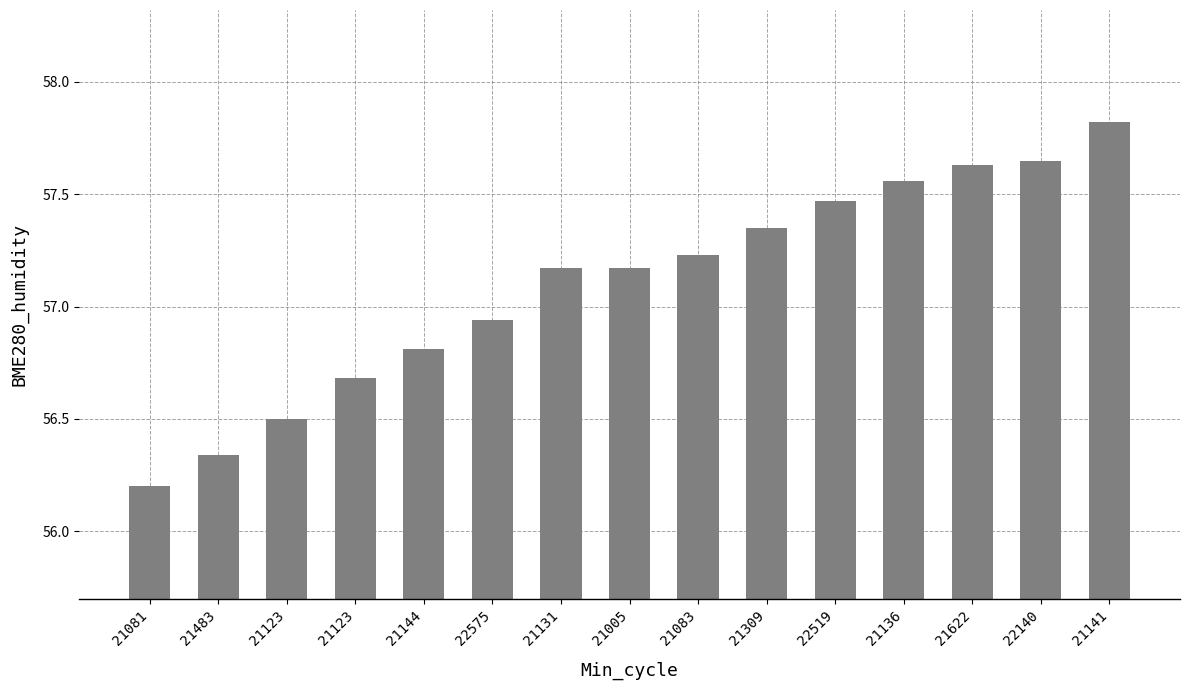

Which label corresponds to the smallest value in the chart?

21081